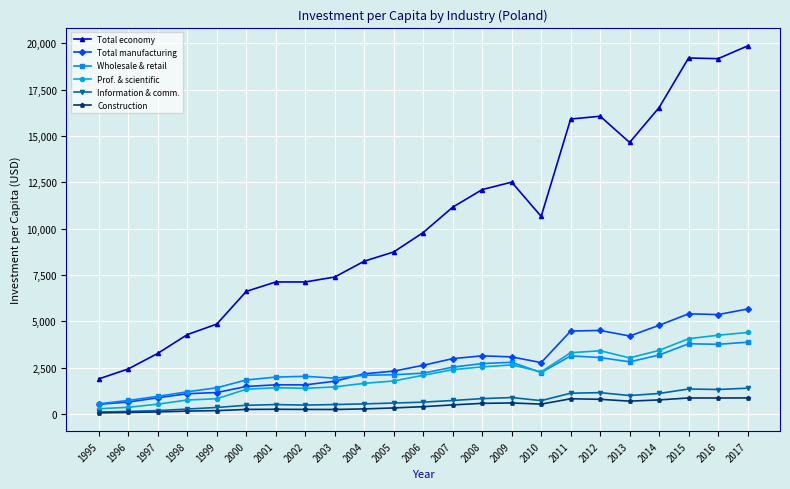

Count the number of data series in this chart.

6